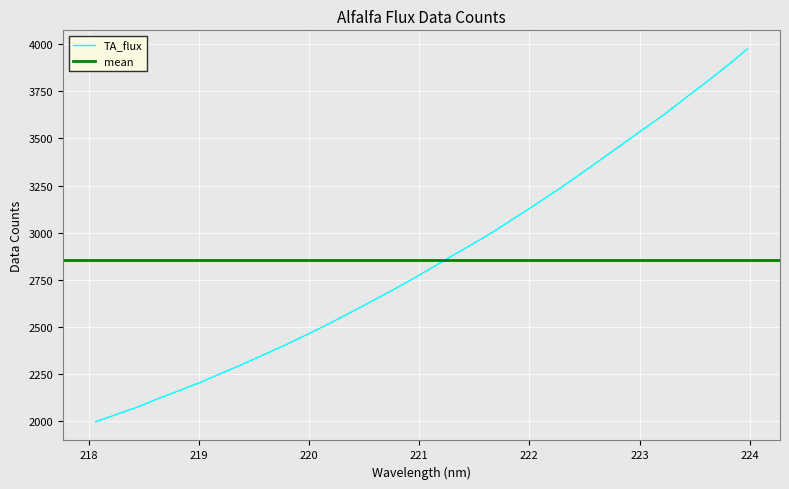

What is the label of the 32nd point from the right?

218.0596